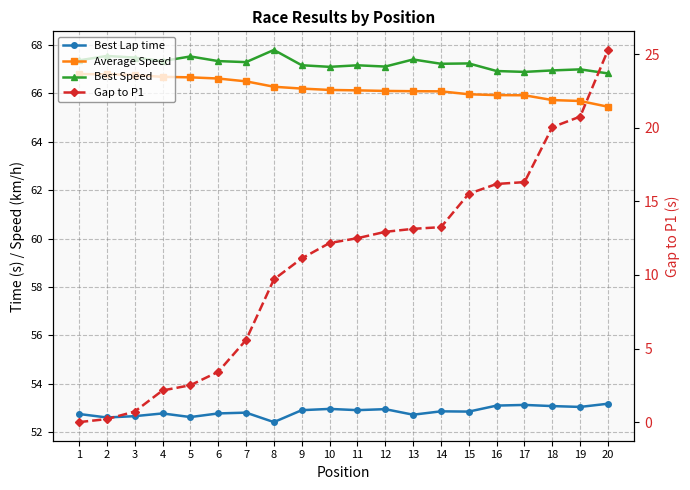

Where does the Average Speed series first go above 66?

1